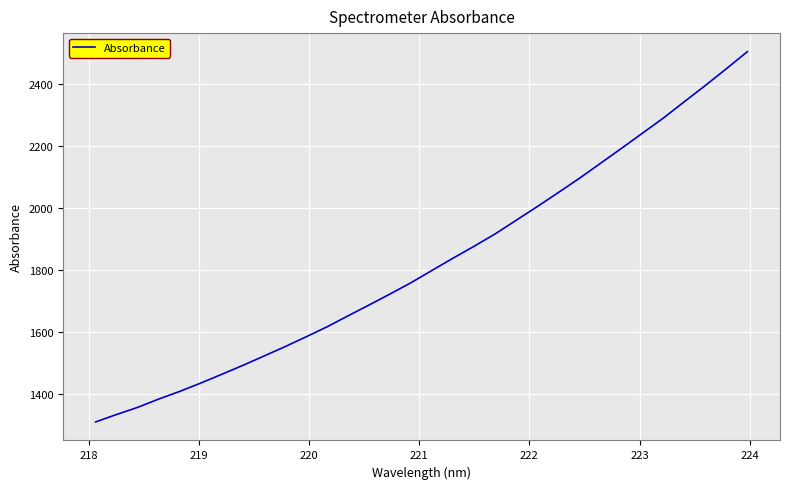

What is the difference between the maximum and minimum values?

1195.9